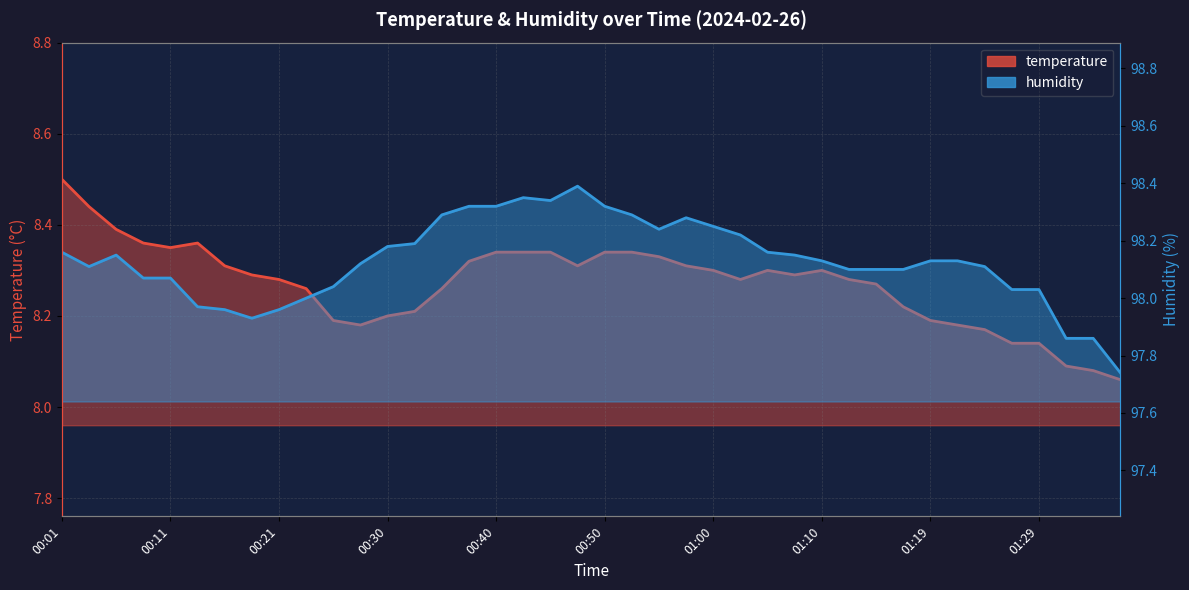

What is the label of the 37th point from the left?

01:29